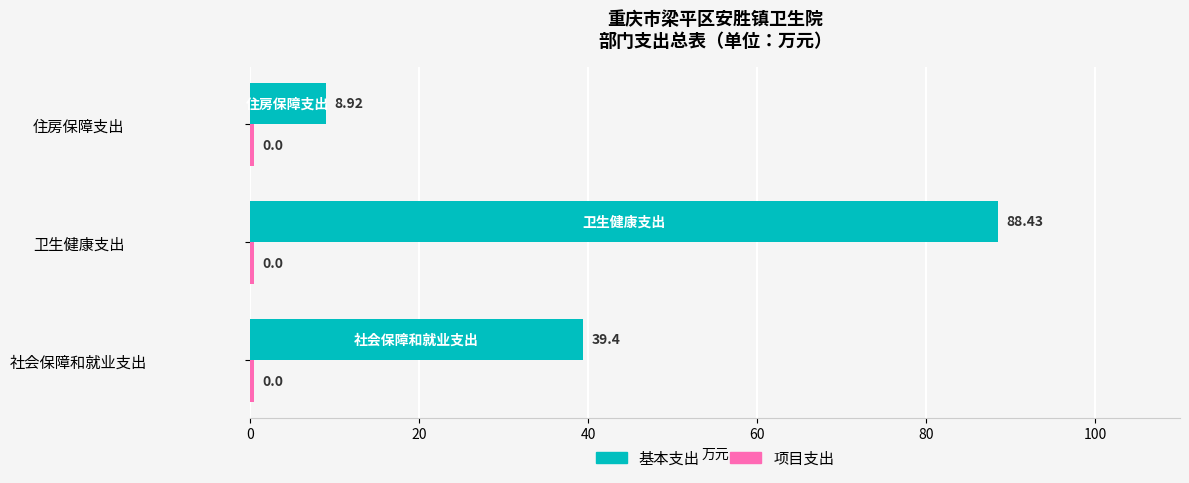

What is the difference between the highest and lowest values at 社会保障和就业支出?

38.9